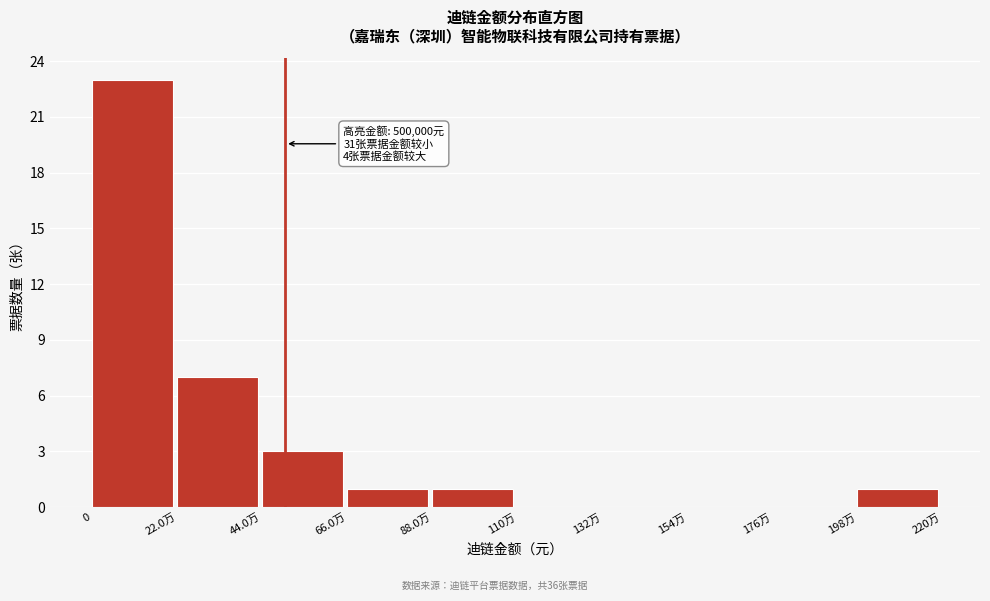

Reading left to right, transcribe all the data shown in this chart.

0=23	22.0万=7	44.0万=3	66.0万=1	88.0万=1	110万=0	132万=0	154万=0	176万=0	198万=1